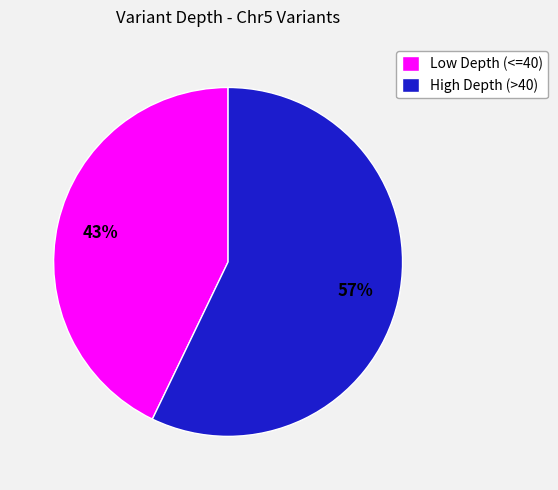

Which slice is the largest?

High Depth (>40)